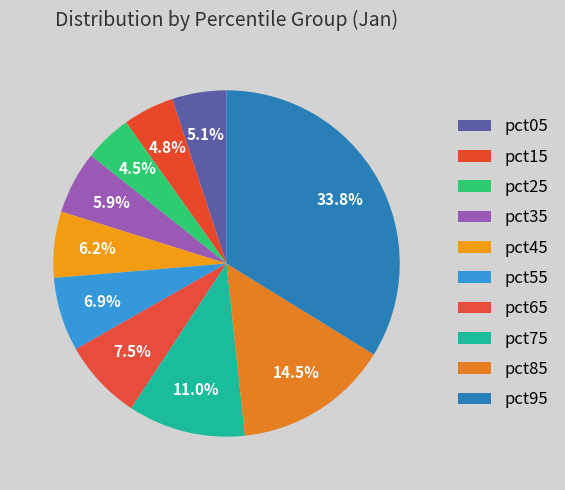

Between pct85 and pct35, which is larger?

pct85